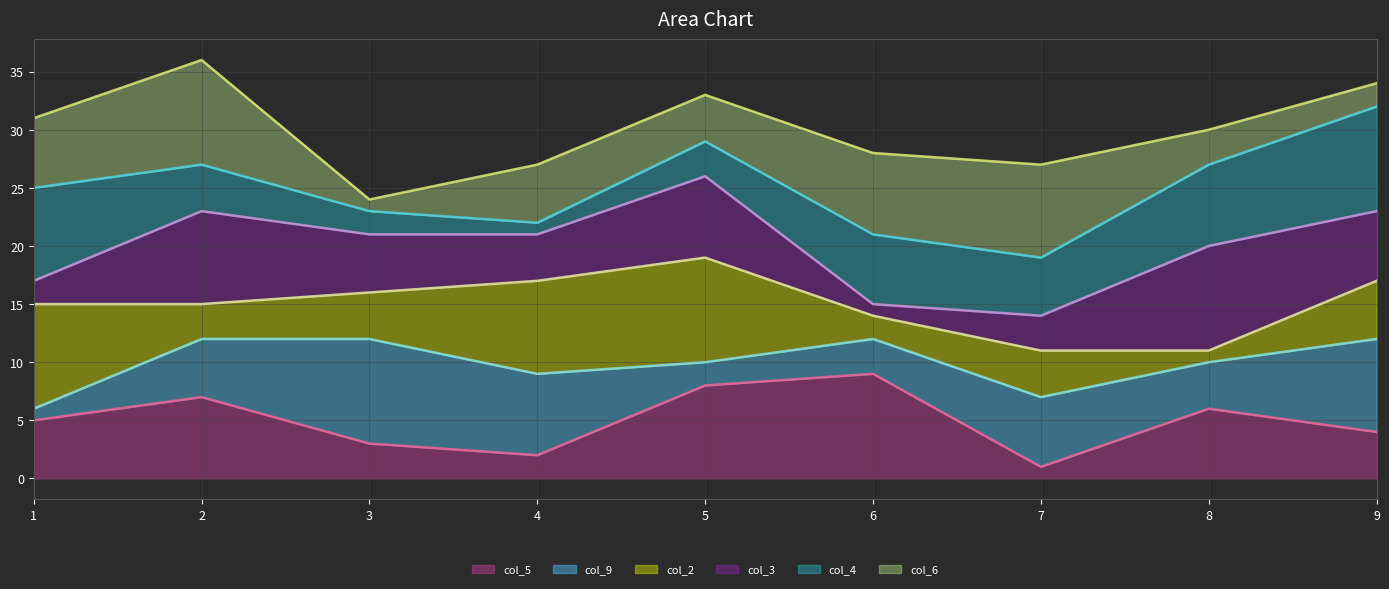

What is the sum of all col_4 line values?

225